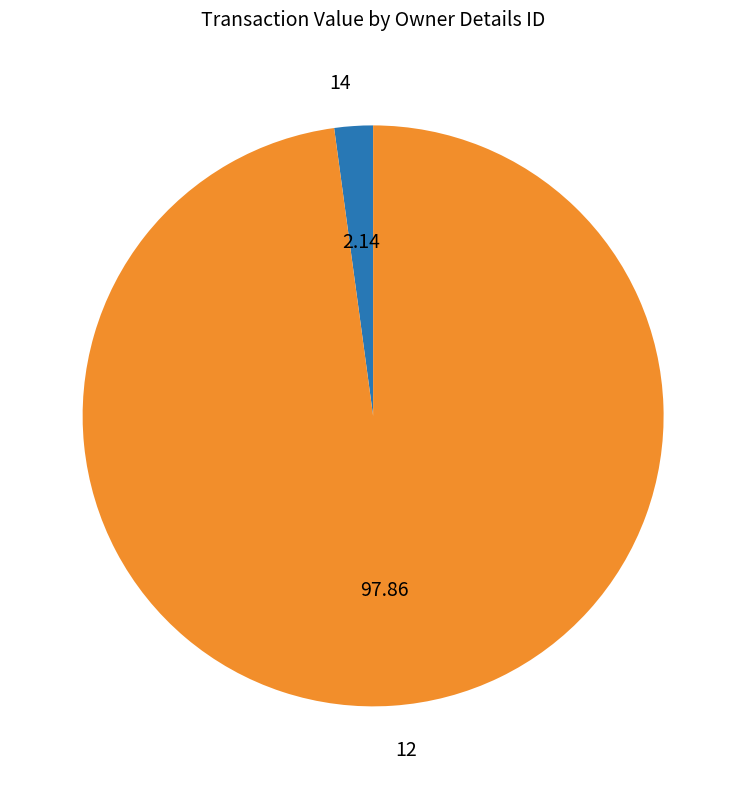

Which has a higher value, 12 or 14?

12